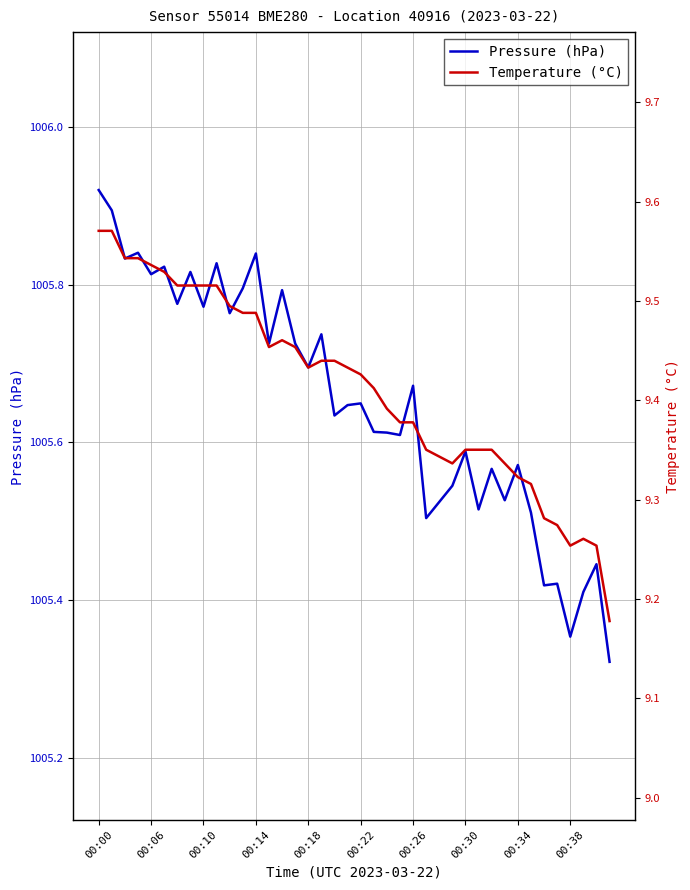

How many interior local valleys does the pressure series have?

14